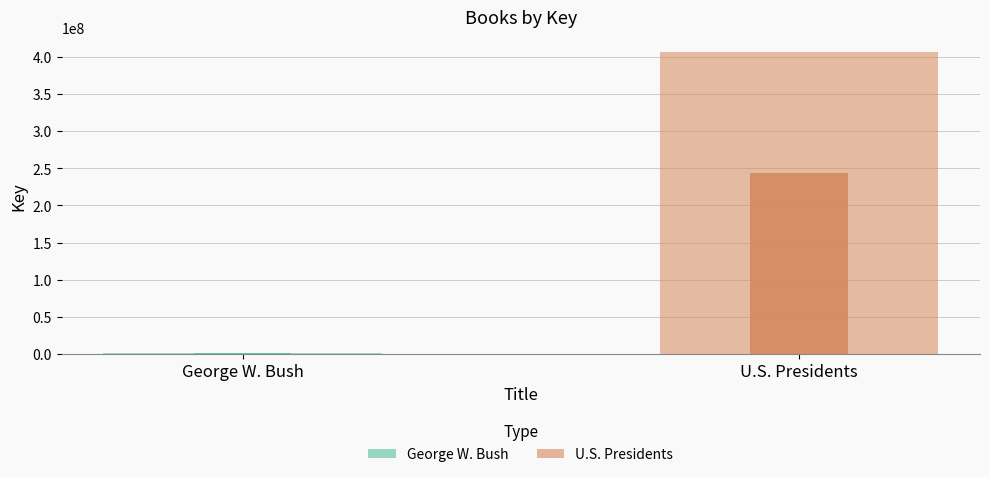

What is the difference between the maximum and minimum values?

404417128